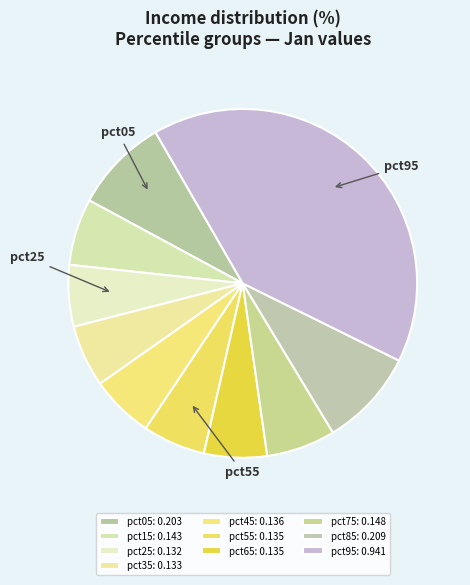

To the nearest percent, what percentage of the pie is pct55?

6%